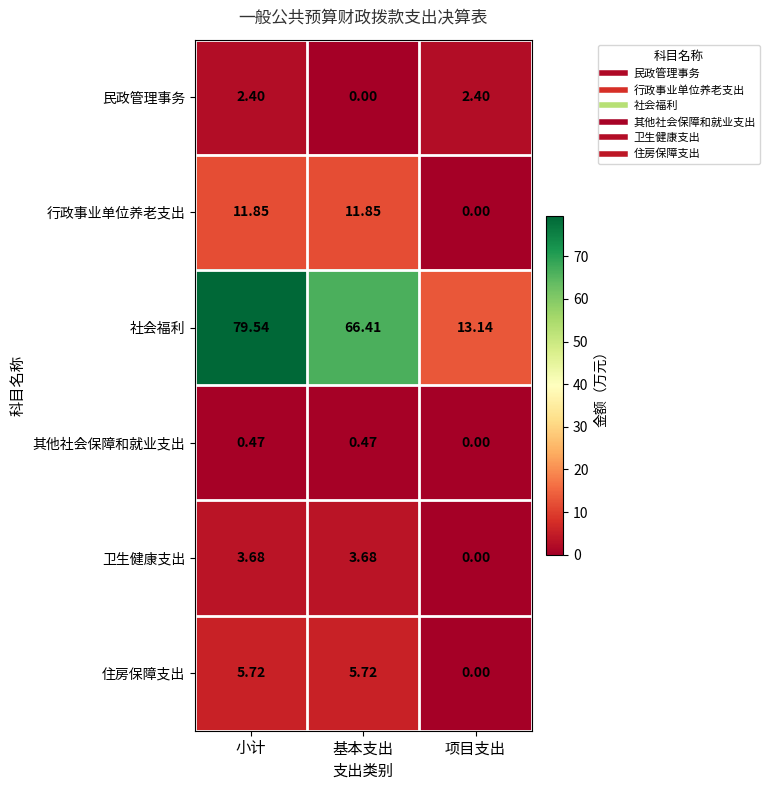

At which label does 行政事业单位养老支出 first exceed 11?

小计